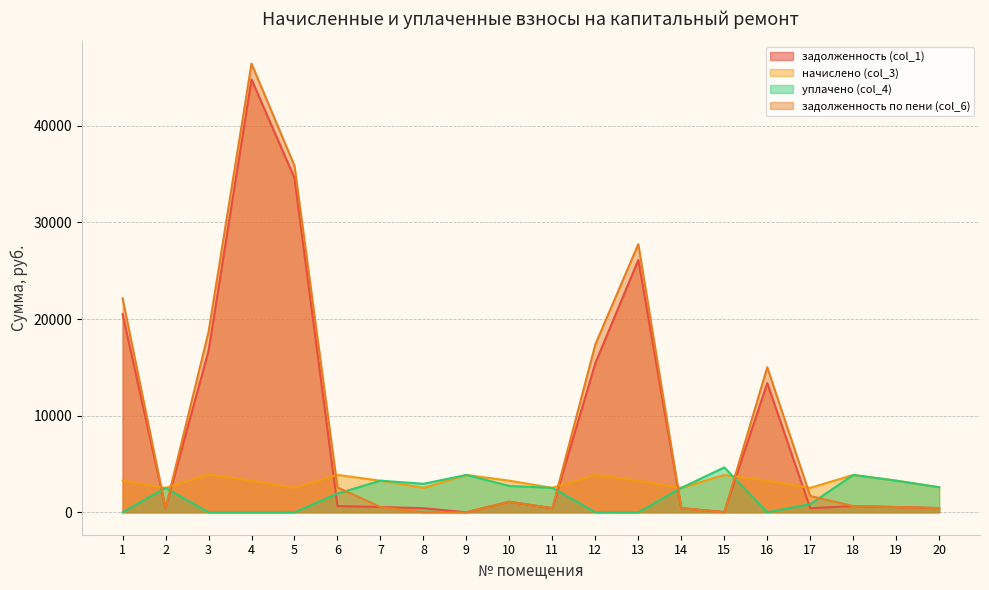

Which series changed the most between 4 and 12?

задолженность (col_1)